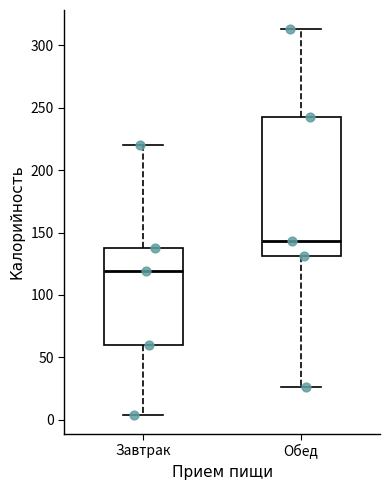

Reading left to right, read every box against the y-axis: the position of its median line, the range the box covers, and the ends of its whiskers. The values are not printed on the chart, so give them approximately, as read against the axis.

Завтрак: median 120, box 60 to 140, whiskers 5 to 220
Обед: median 145, box 130 to 245, whiskers 25 to 315